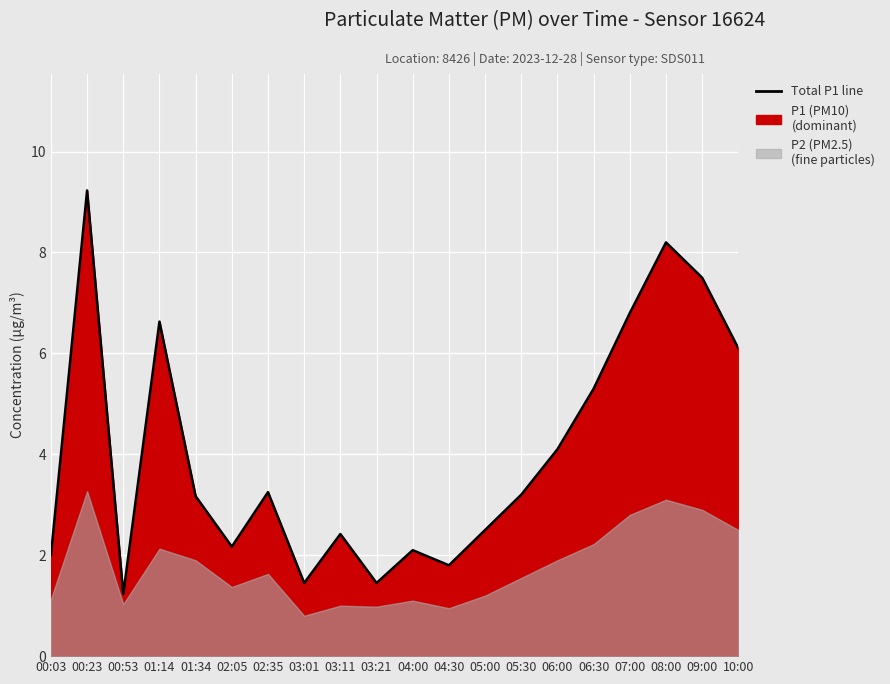

What value does the data have at 03:21?

1.4